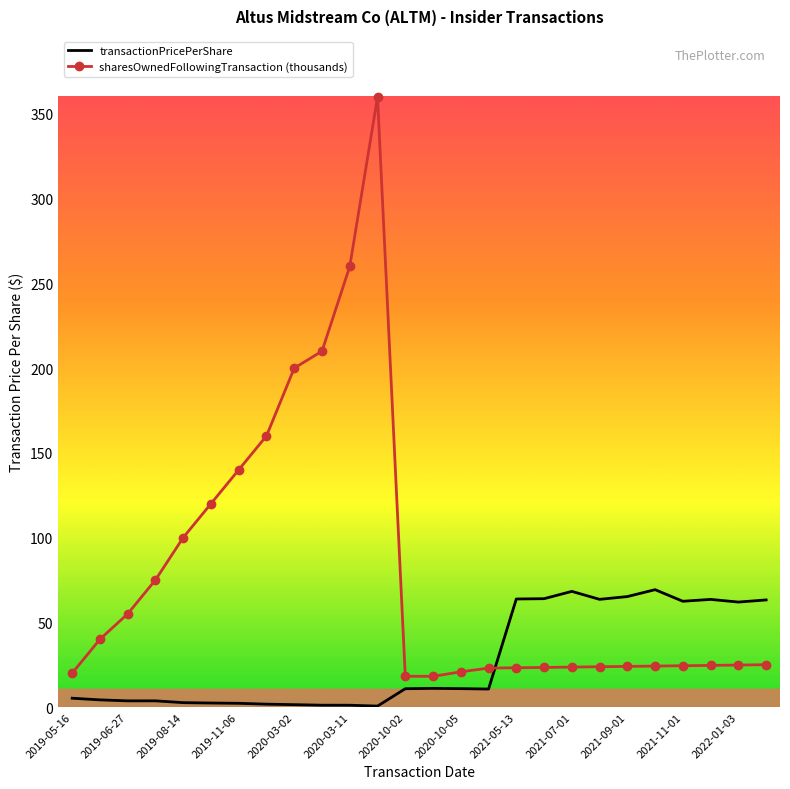

Which series has the largest total across all categories?

sharesOwnedFollowingTransaction (thousands)